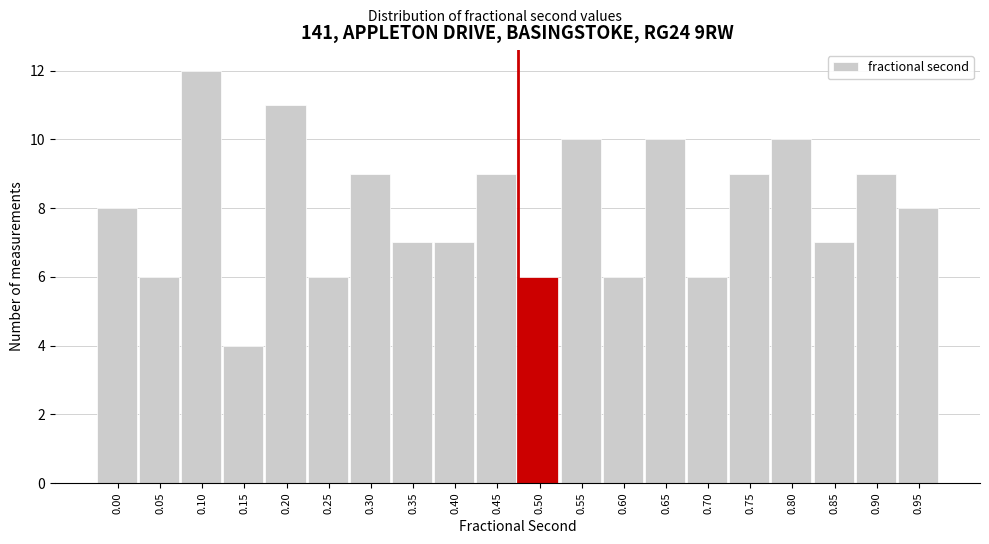

Reading left to right, extract all data points from this chart.

8	6	12	4	11	6	9	7	7	9	6	10	6	10	6	9	10	7	9	8